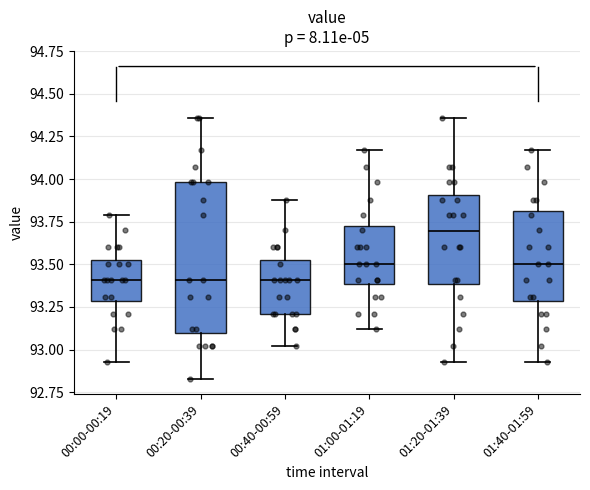

Which box is the tallest, from its lower edge to its upper edge?

00:20-00:39